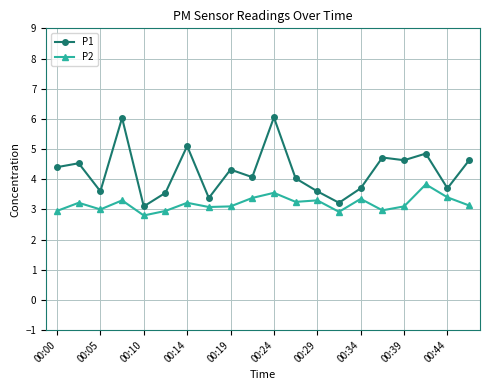

Which series has the largest total across all categories?

P1